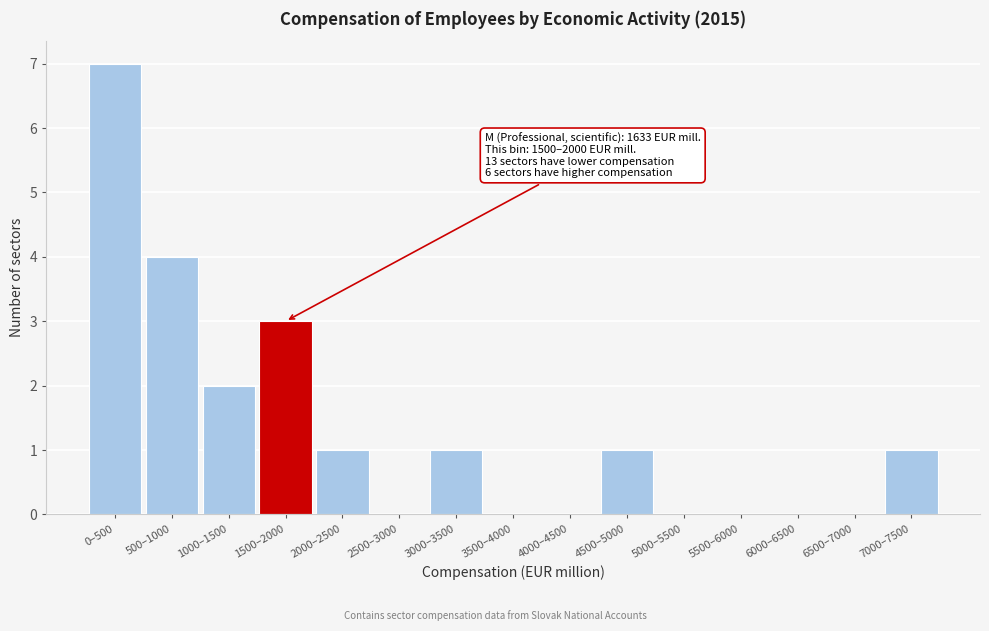

Reading left to right, extract all data points from this chart.

0–500=7	500–1000=4	1000–1500=2	1500–2000=3	2000–2500=1	2500–3000=0	3000–3500=1	3500–4000=0	4000–4500=0	4500–5000=1	5000–5500=0	5500–6000=0	6000–6500=0	6500–7000=0	7000–7500=1